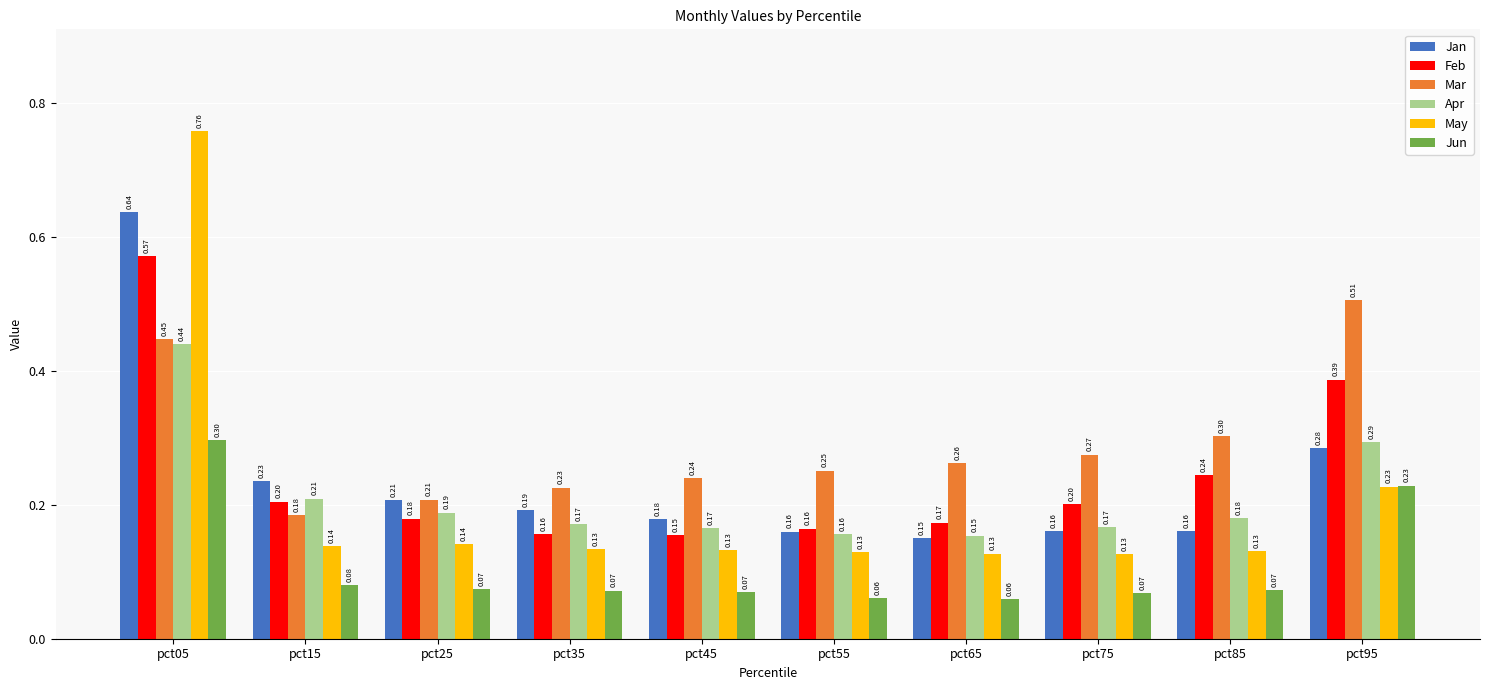

What is the total value across all series at pct55?

0.9